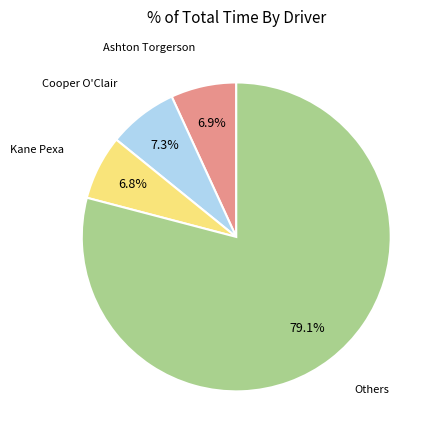

Is there a majority slice in this chart?

Yes